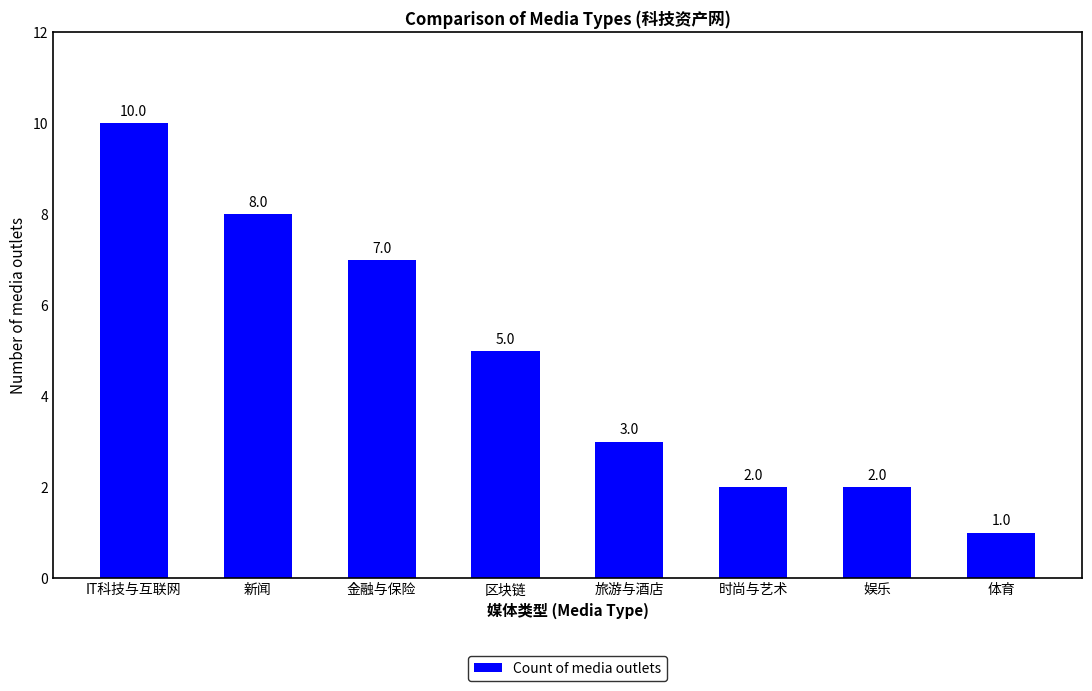

How many values are below 5?

4